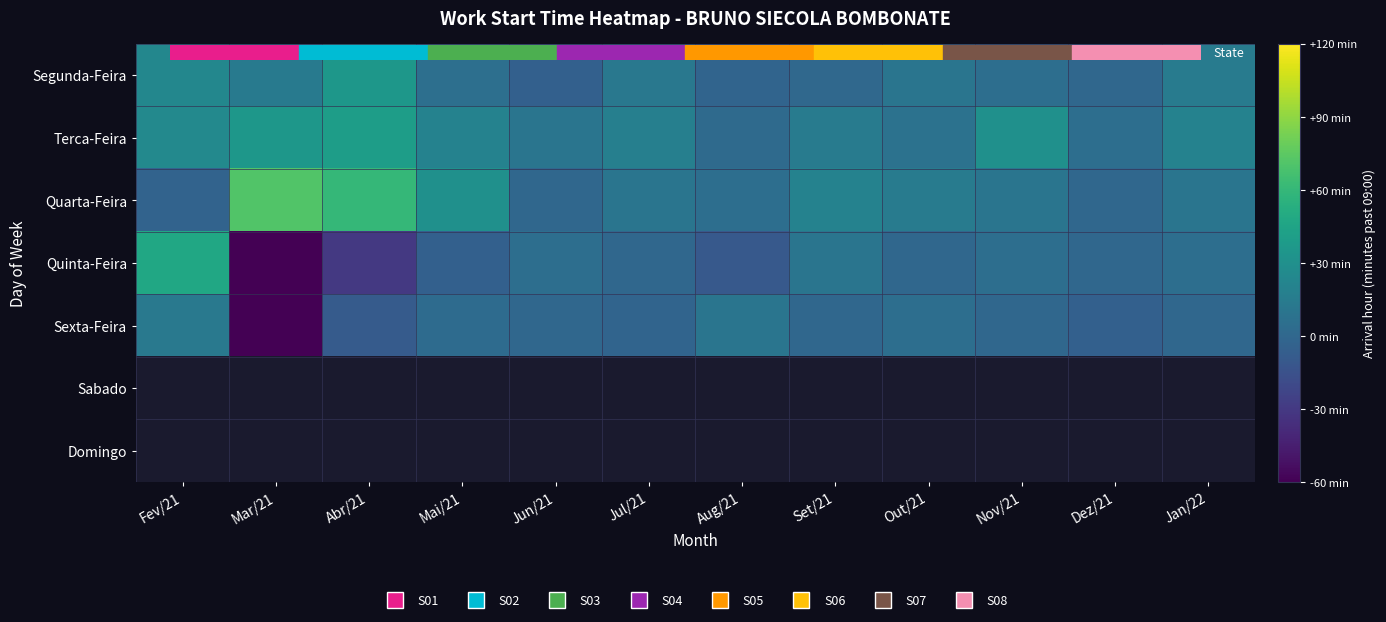

At which label is Quarta-Feira closest to 34?

Mai/21